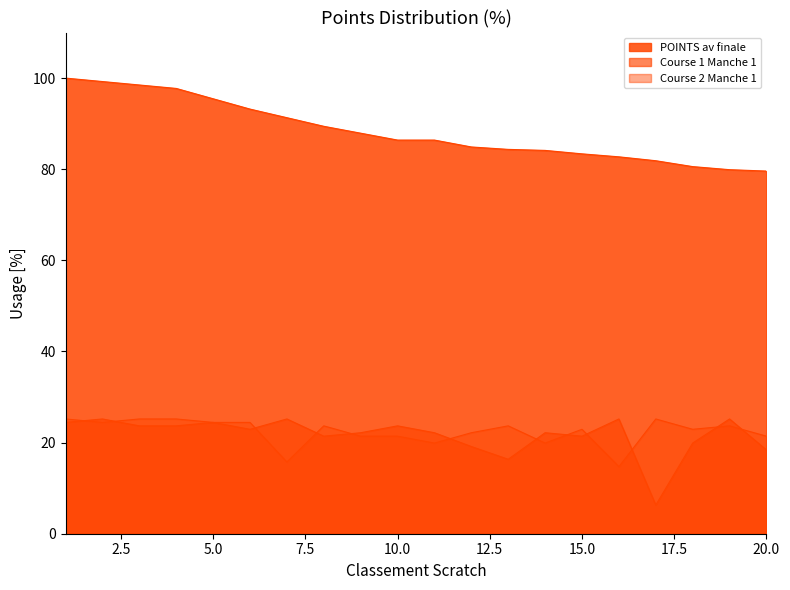

What are all the series names shown in the legend?

POINTS av finale, Course 1 Manche 1, Course 2 Manche 1